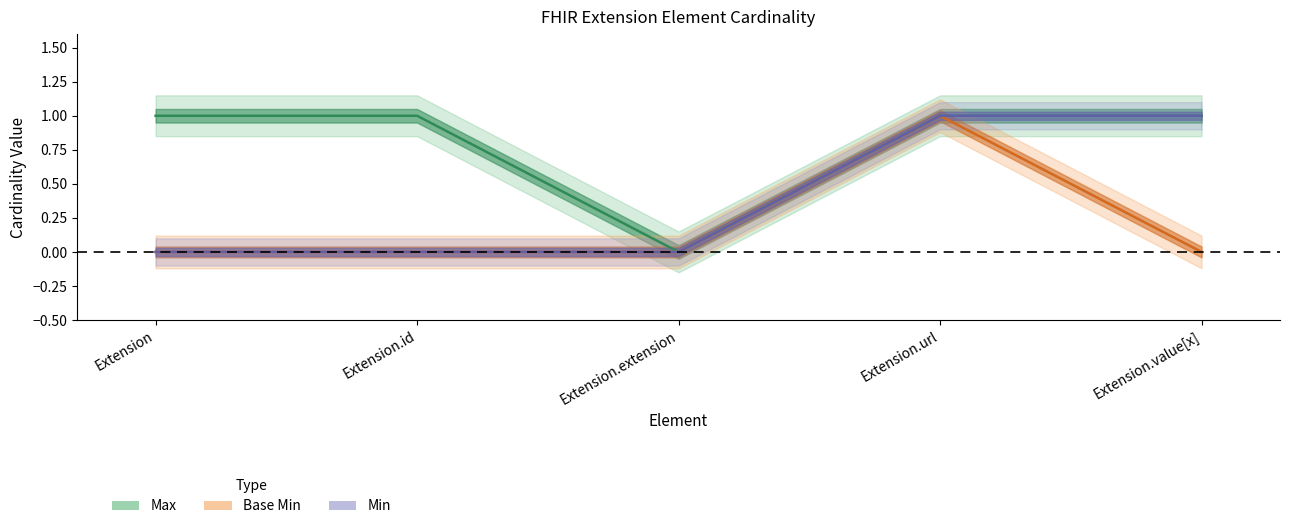

At how many categories does at least one series exceed 0?

4